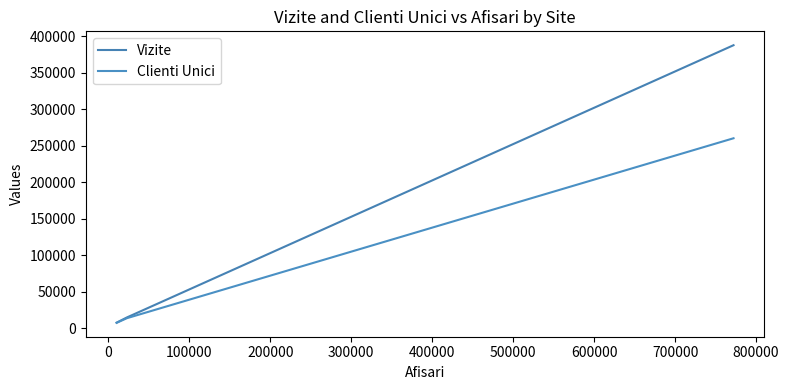

How many series are shown in this chart?

2